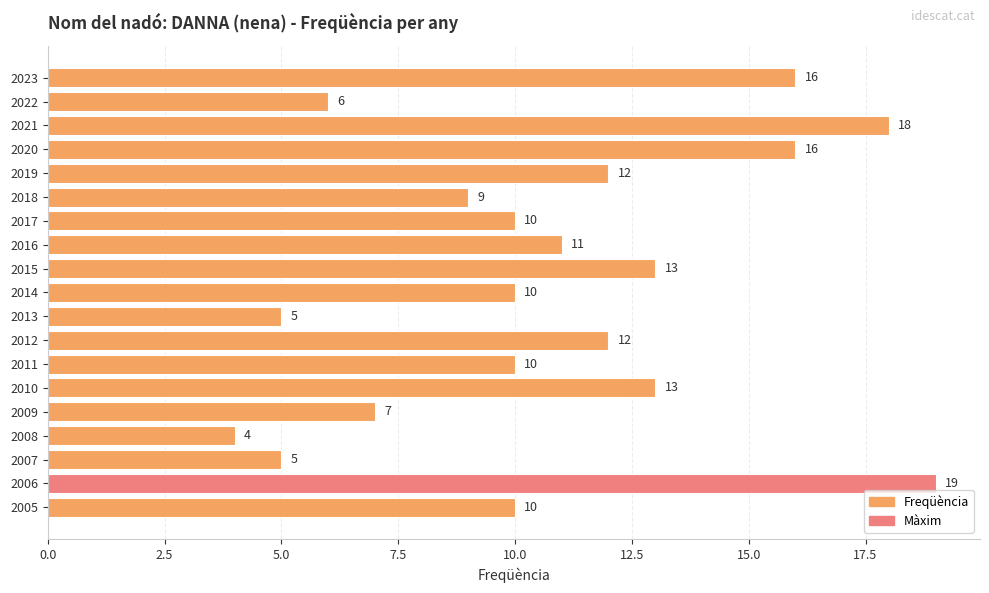

What is the value of the 17th bar from the top?

5